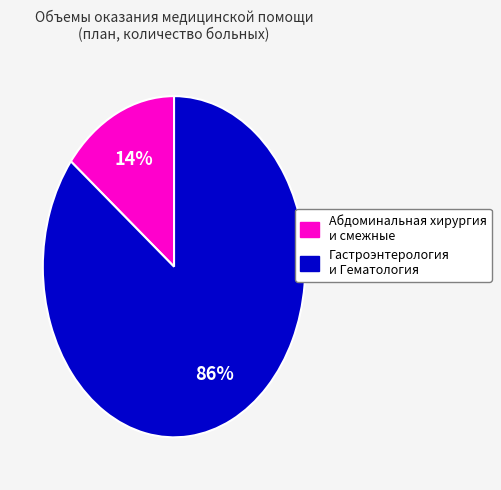

Does any single category account for the majority?

Yes